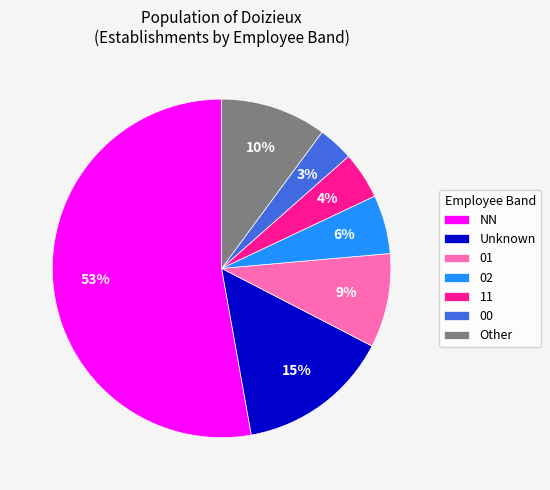

Which category accounts for the majority?

NN